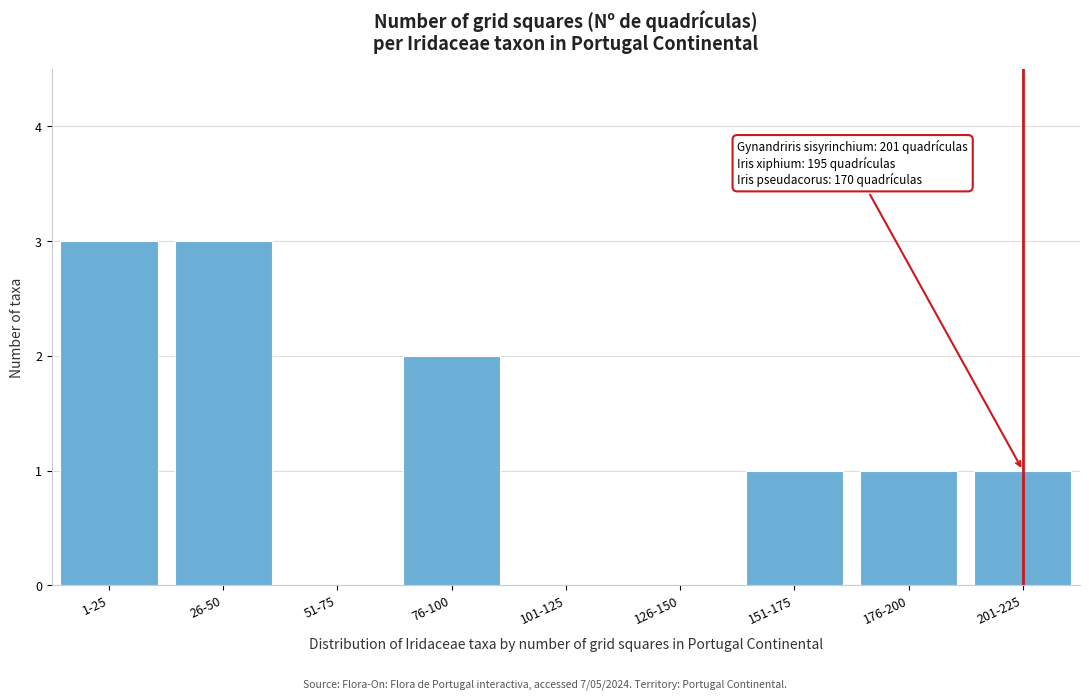

Reading left to right, extract all data points from this chart.

1-25=3	26-50=3	51-75=0	76-100=2	101-125=0	126-150=0	151-175=1	176-200=1	201-225=1